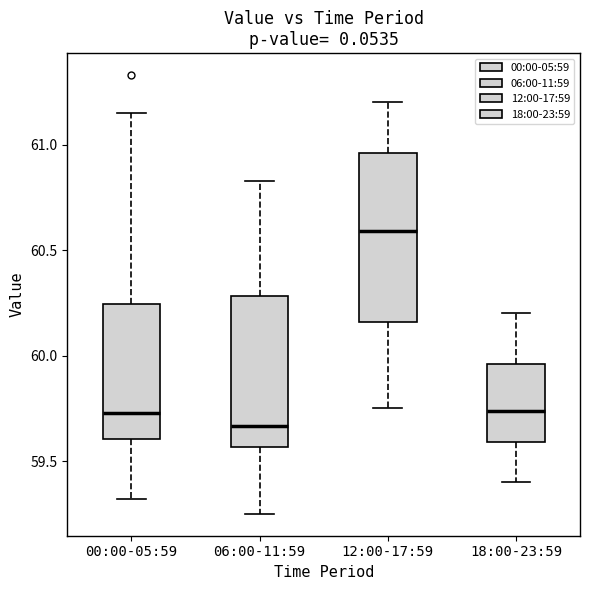

Which box is the tallest, from its lower edge to its upper edge?

12:00-17:59